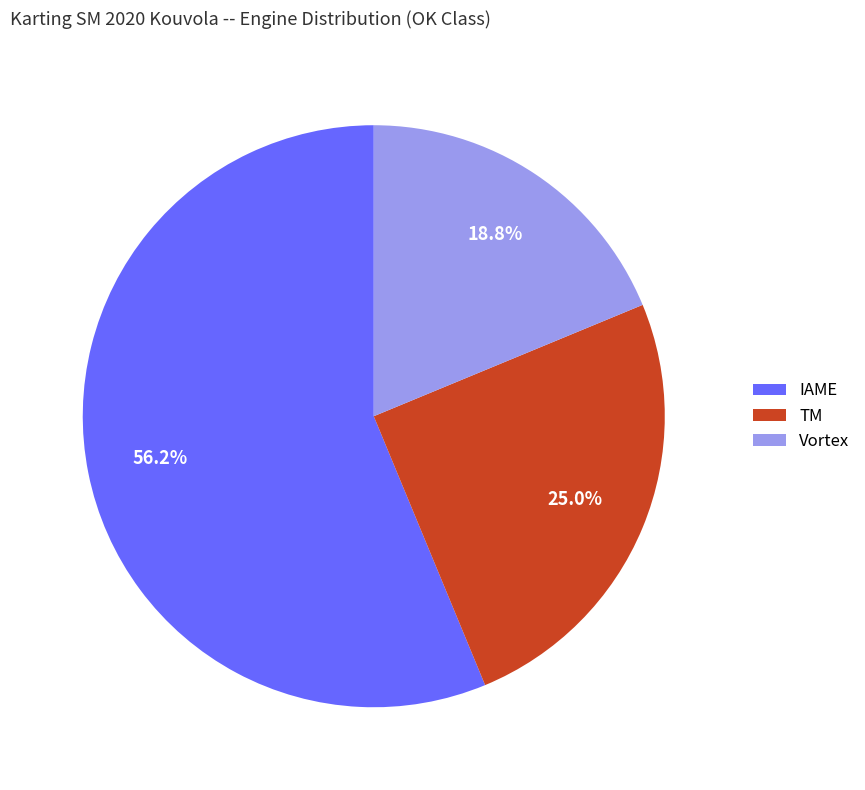

How many segments does this pie chart have?

3